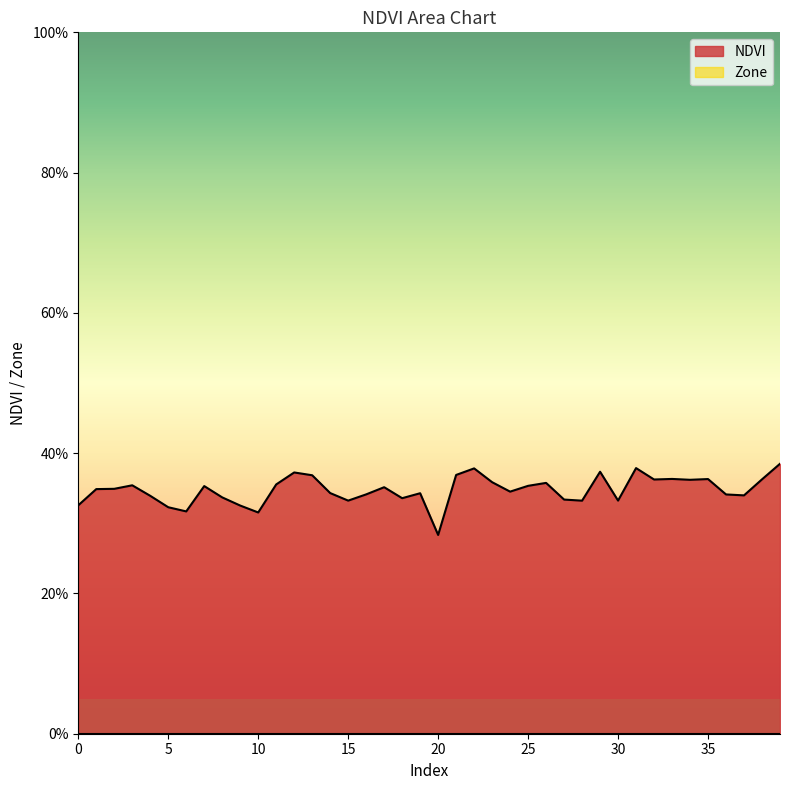

The chart shows a value of 0.5 at 0. True or false?

False